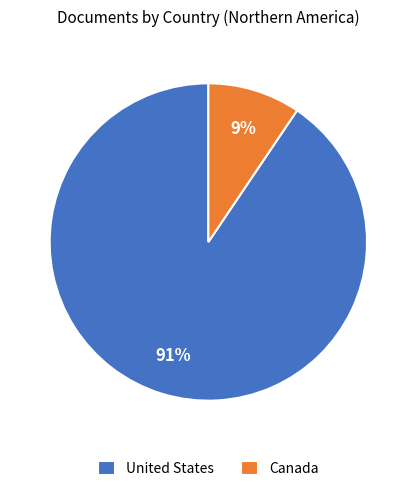

Count the number of slices in the pie.

2